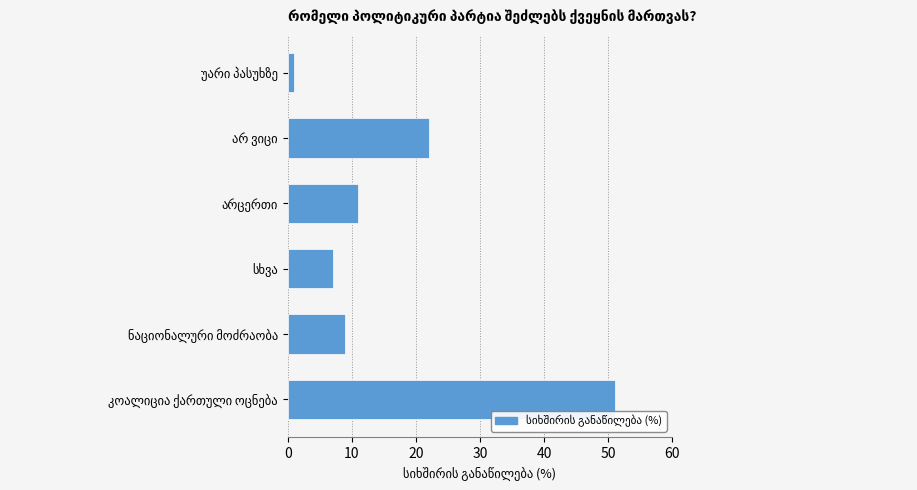

What is the greatest value displayed?

51